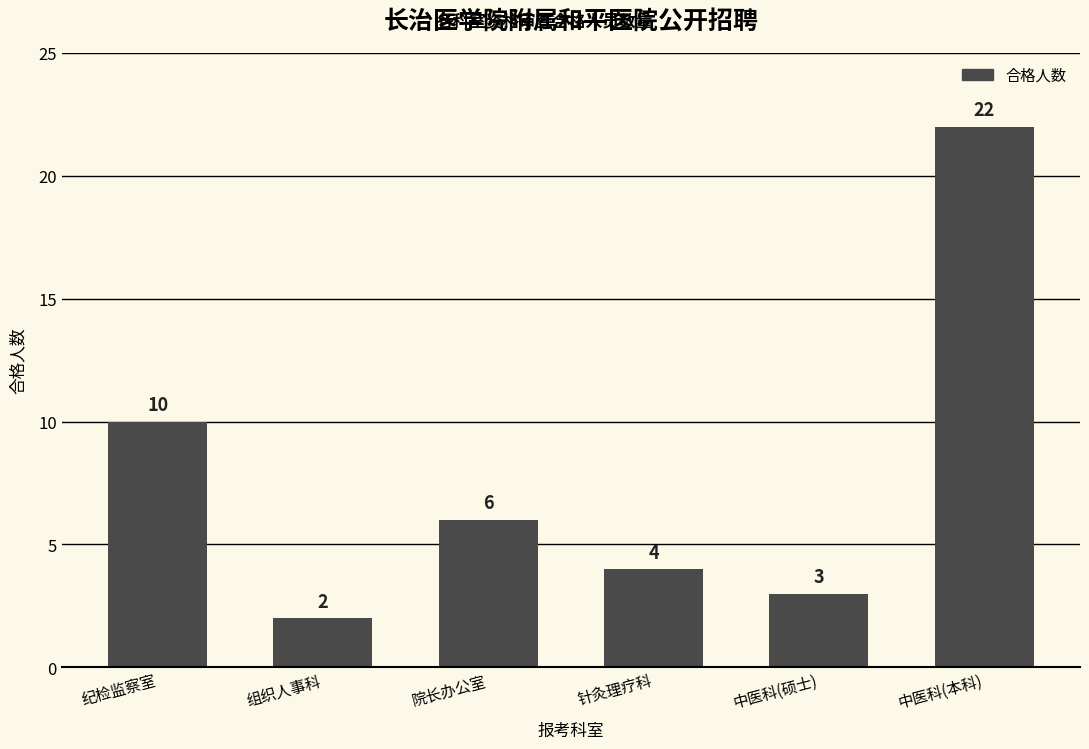

Reading left to right, transcribe all the data shown in this chart.

纪检监察室=10	组织人事科=2	院长办公室=6	针灸理疗科=4	中医科(硕士)=3	中医科(本科)=22